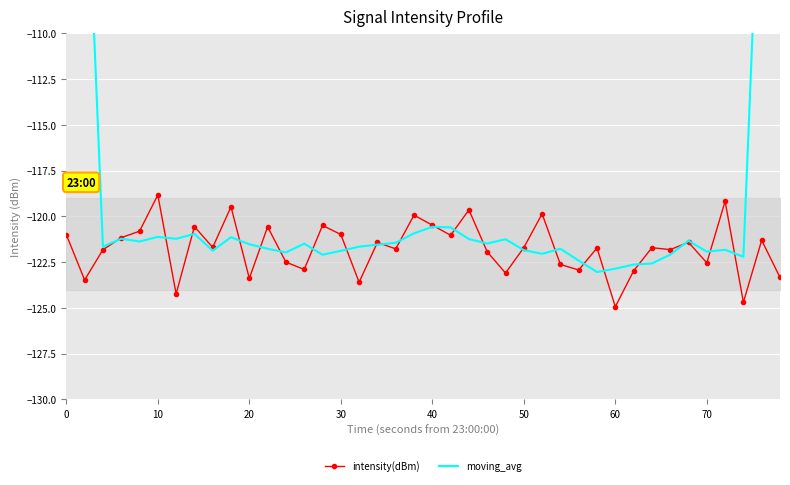

Count the number of data series in this chart.

2